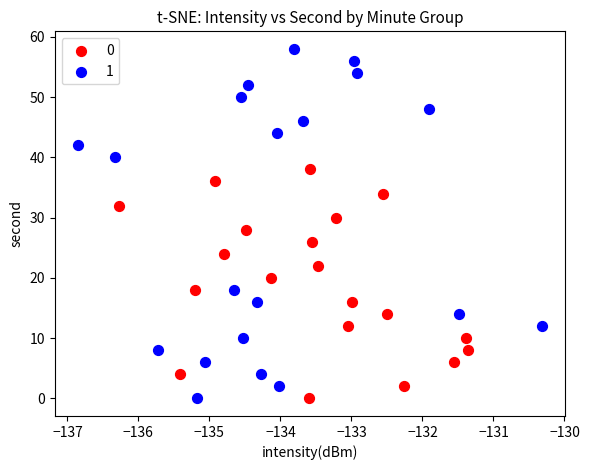

Which series contains the highest Y value?

1